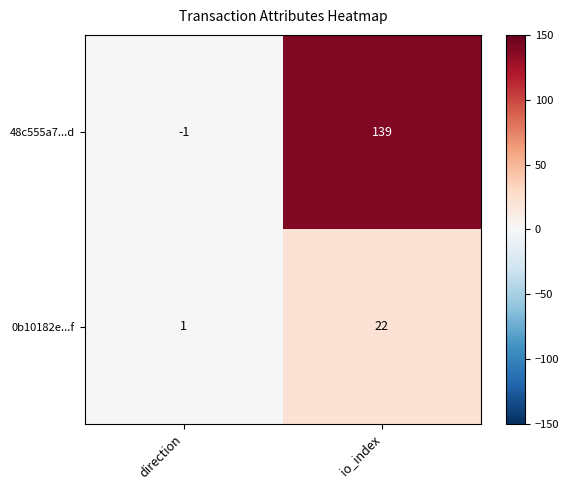

Is it true that 0b10182e...f equals 1 at direction?

True